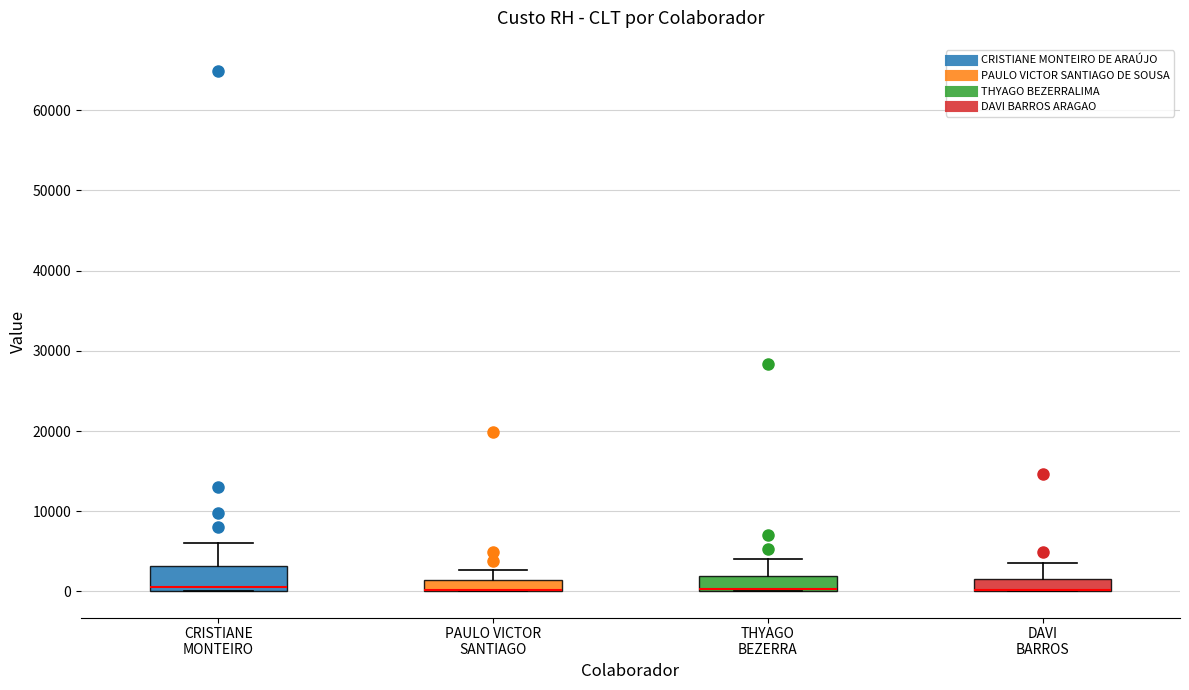

Where does the upper whisker of the box for THYAGO BEZERRA end on the y-axis? The values are not printed on the chart, so give them approximately, as read against the axis.

4000